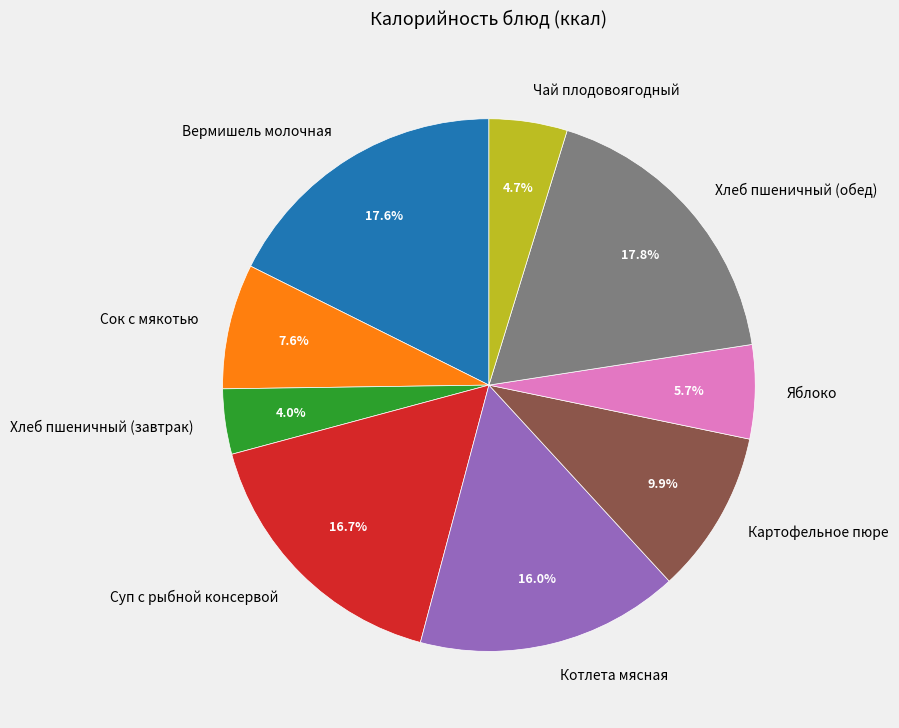

To the nearest percent, what percentage of the pie is Сок с мякотью?

8%